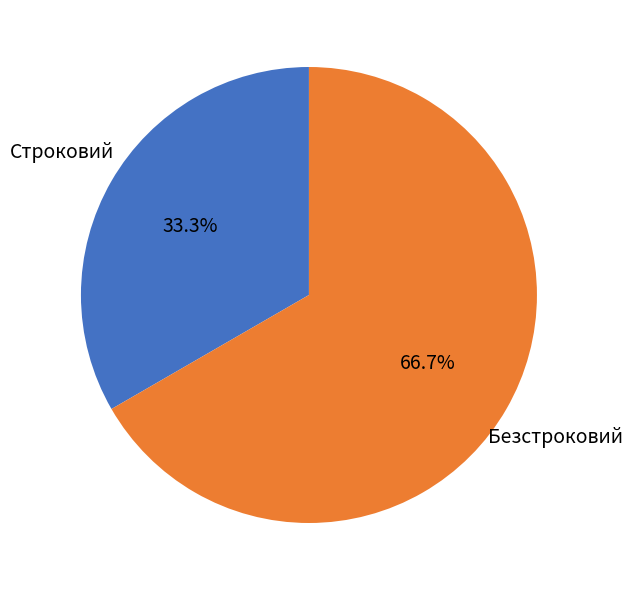

How much of the chart is everything except Строковий?

66.7%